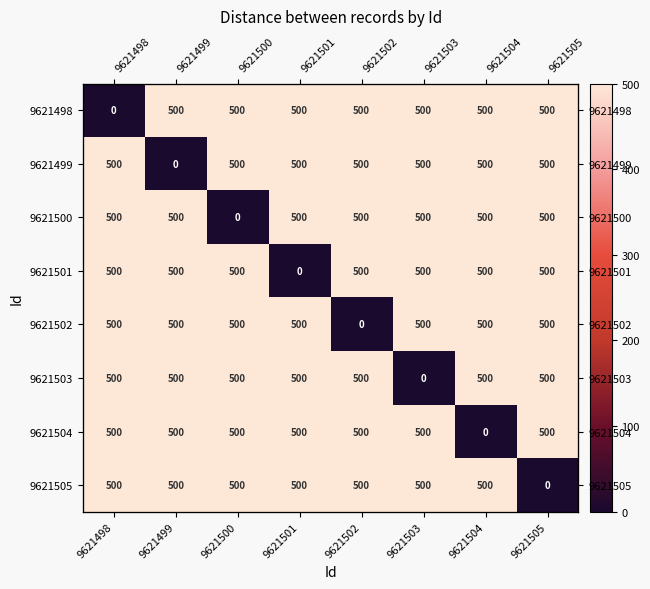

What is the sum of the 9621505 values at 9621501 and 9621503?

1000